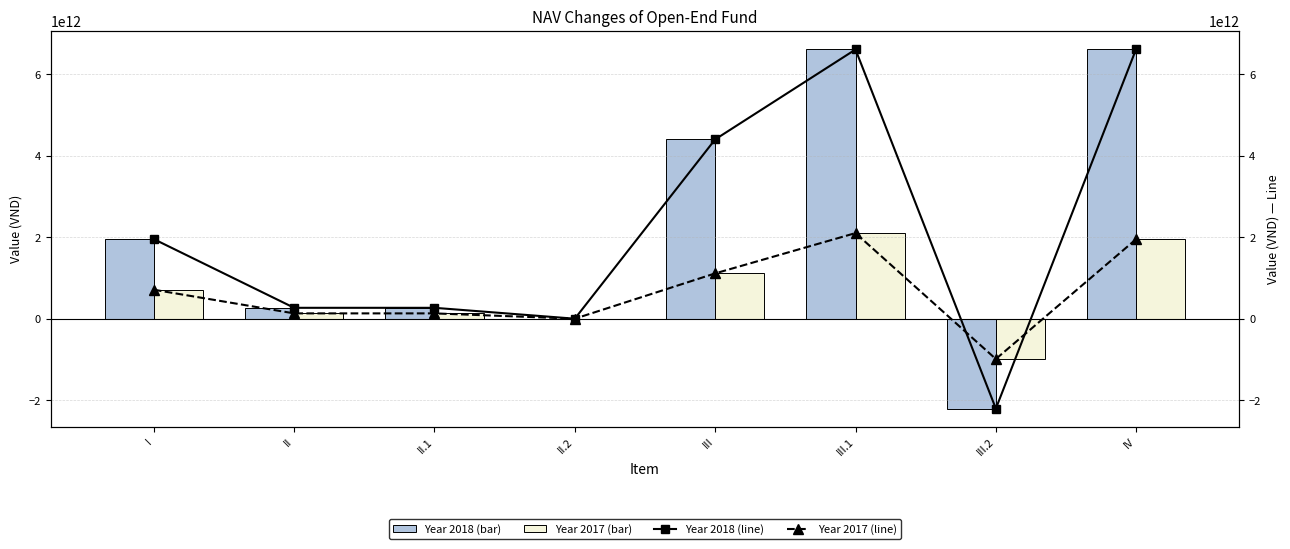

What is the label of the 1st bar from the left?

I